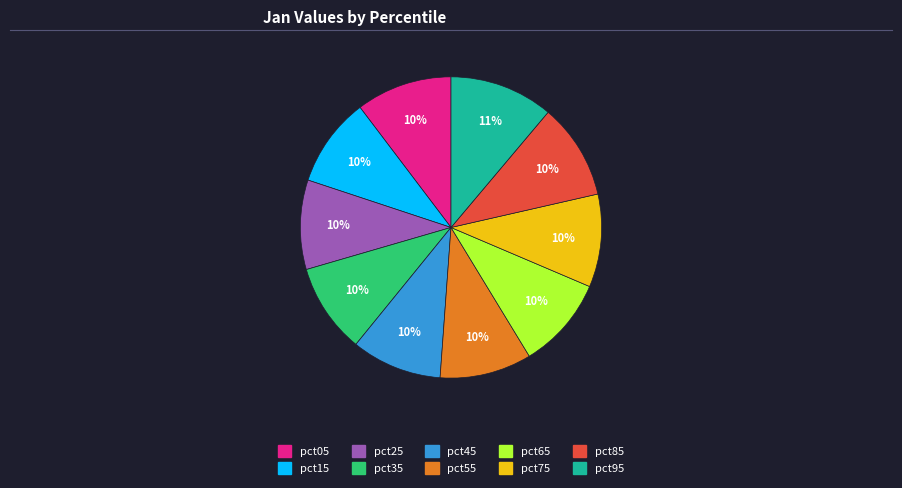

Is it true that pct55 is 10% of the pie?

True